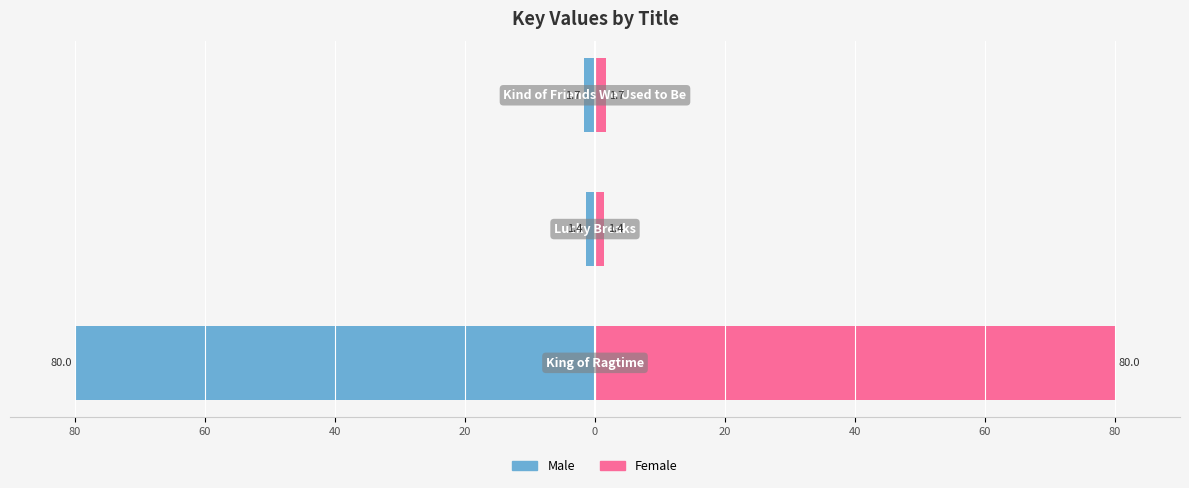

How many bars are there in each group?

2